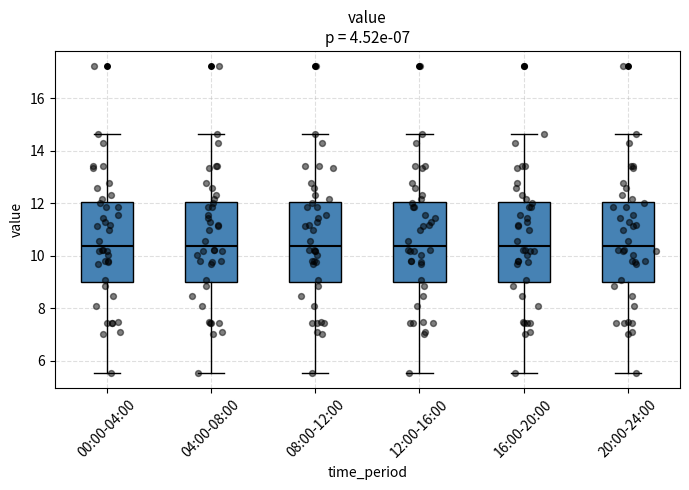

Where is the lower edge of the box for 08:00-12:00 on the y-axis? The values are not printed on the chart, so give them approximately, as read against the axis.

9.0